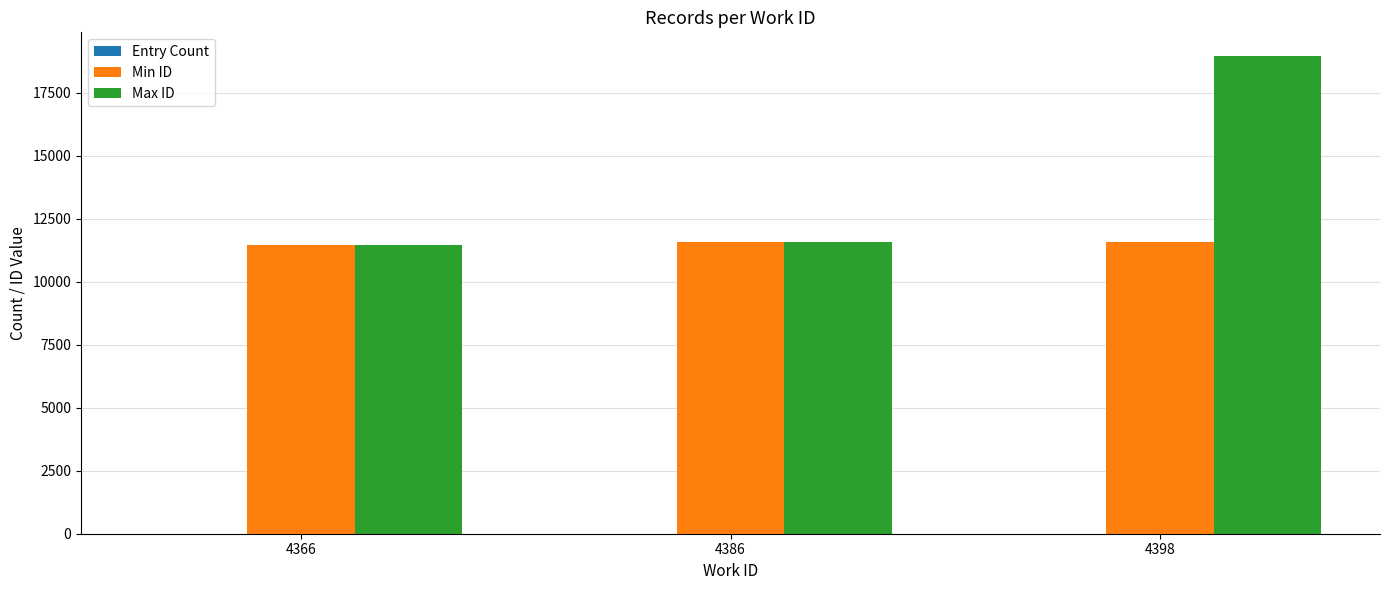

Which series has the largest total across all categories?

Max ID